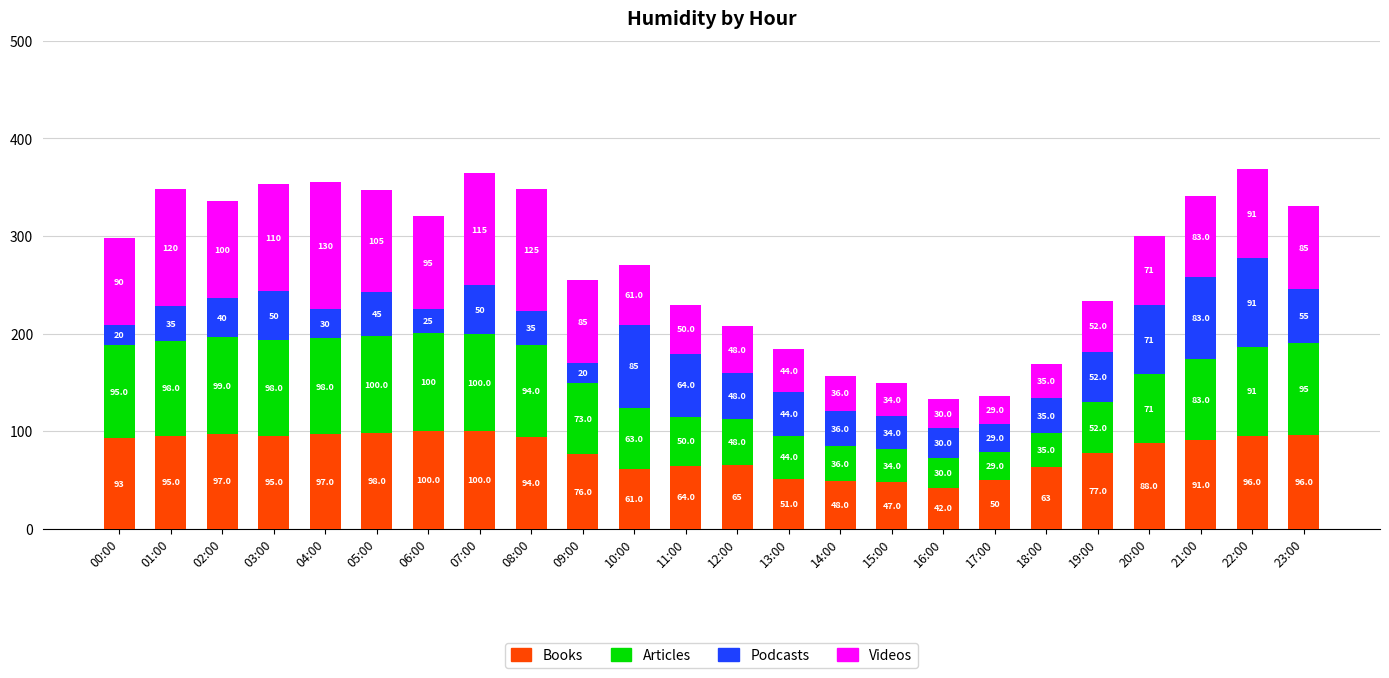

What is the difference between the maximum and minimum values in the Books series?

58.5